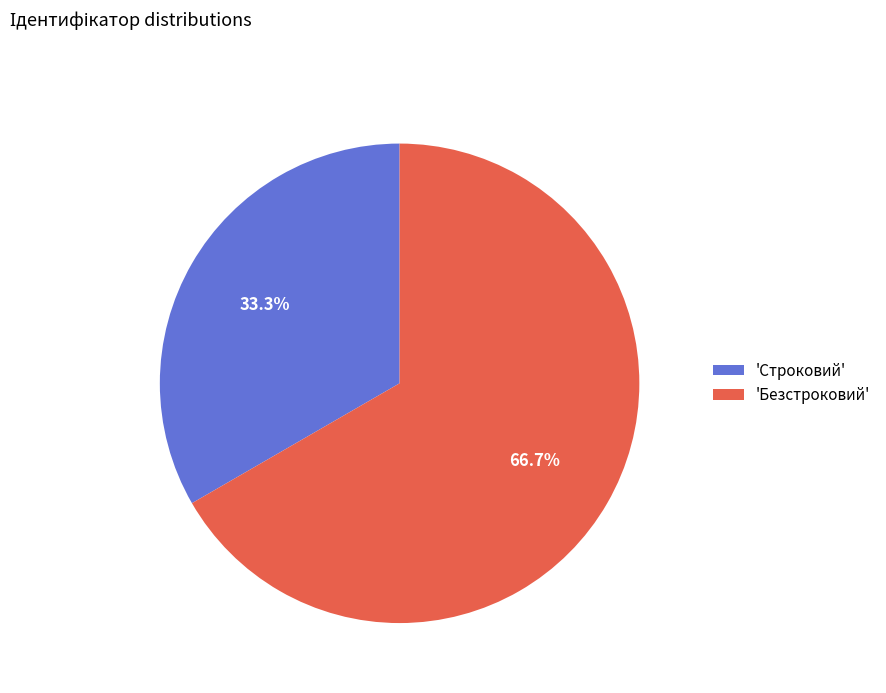

Rank the categories by value from lowest to highest.

'Строковий', 'Безстроковий'